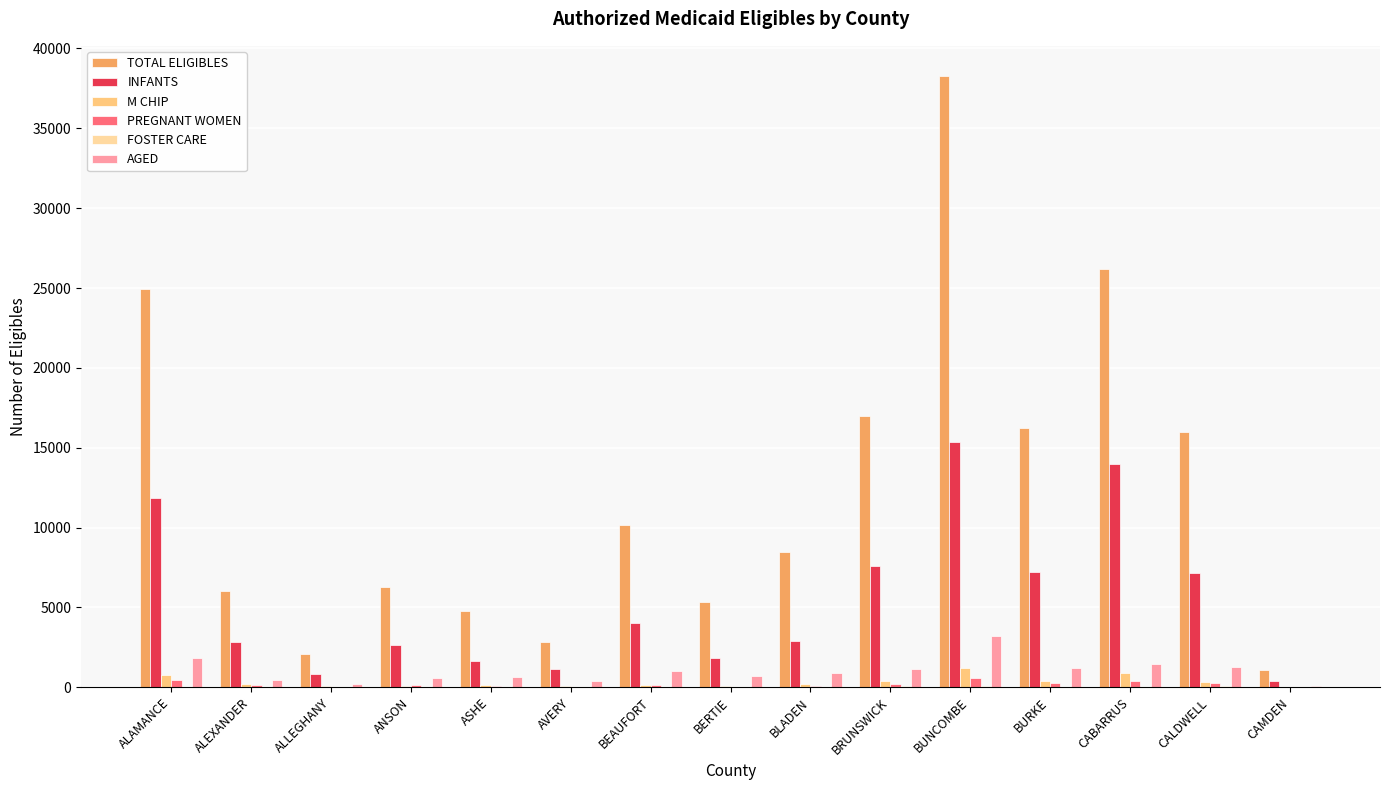

What position from the right is BERTIE?

8